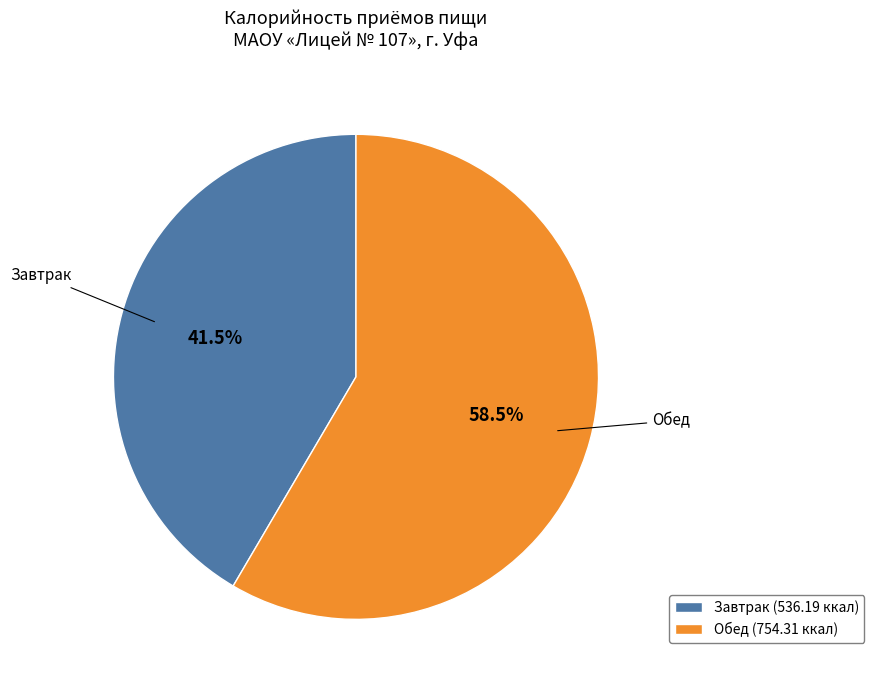

How many slices are in this pie chart?

2